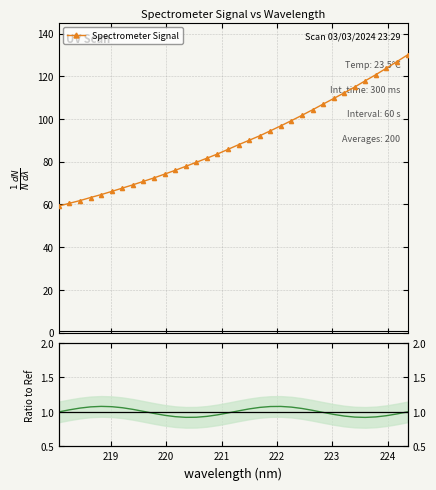

What is the lowest value of the Ratio to Ref series?

0.9